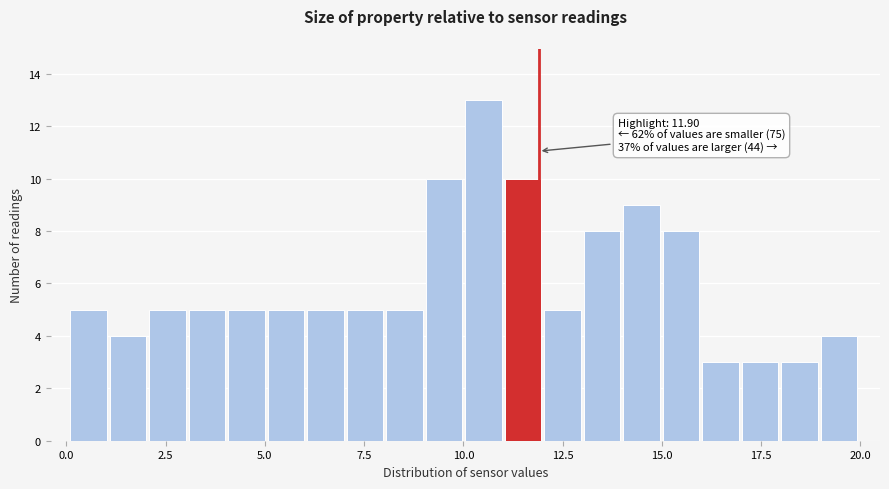

Around what value on the x-axis is the tallest bar? Give the approximate position of its centre, as read against the axis.

10.5